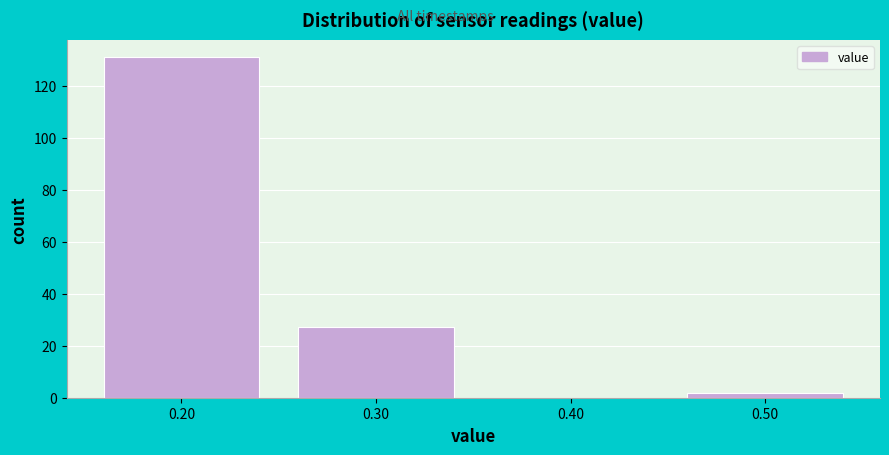

Reading left to right, transcribe this chart: for each bar, give the range it covers on the x-axis and its height. The values are not printed on the chart, so give them approximately, as read against the axis.

0.15 to 0.25: 132
0.25 to 0.35: 28
0.35 to 0.45: 0
0.45 to 0.55: 2